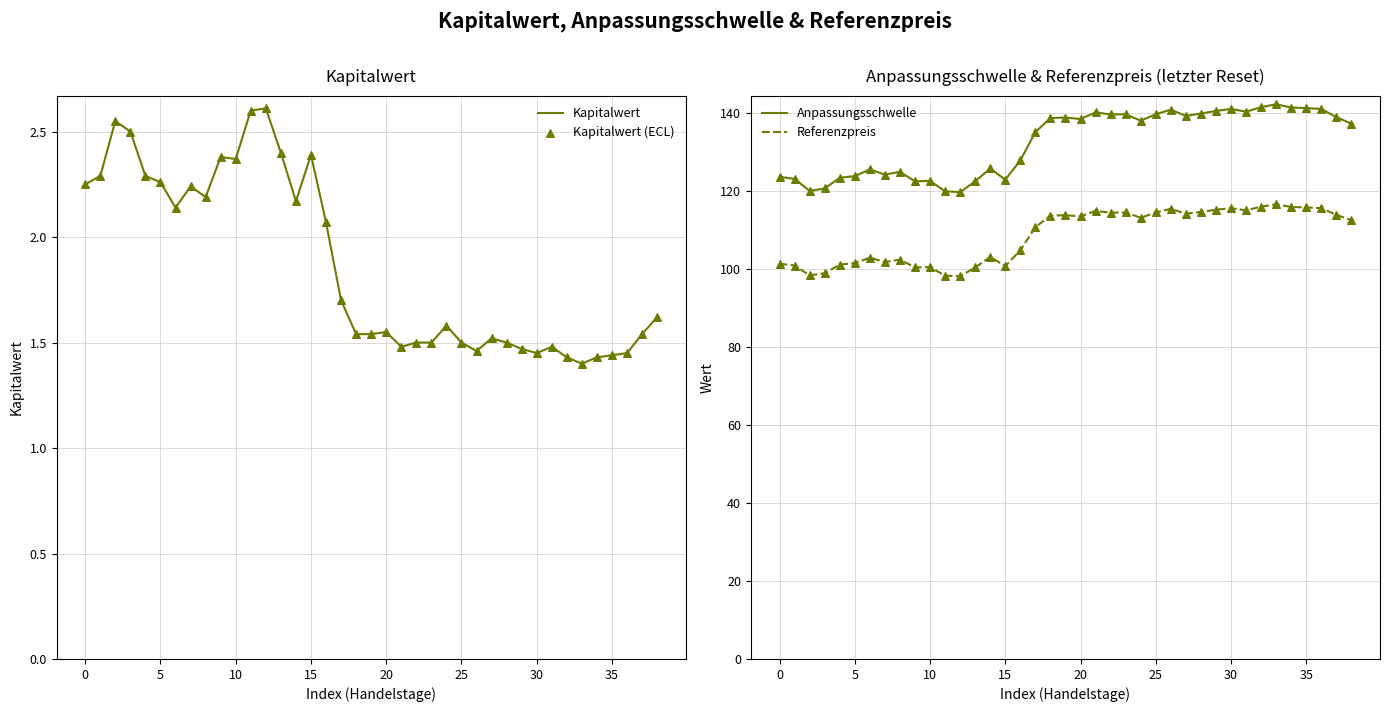

Is the value of Referenzpreis at 28 greater than the value of Kapitalwert at 12?

Yes